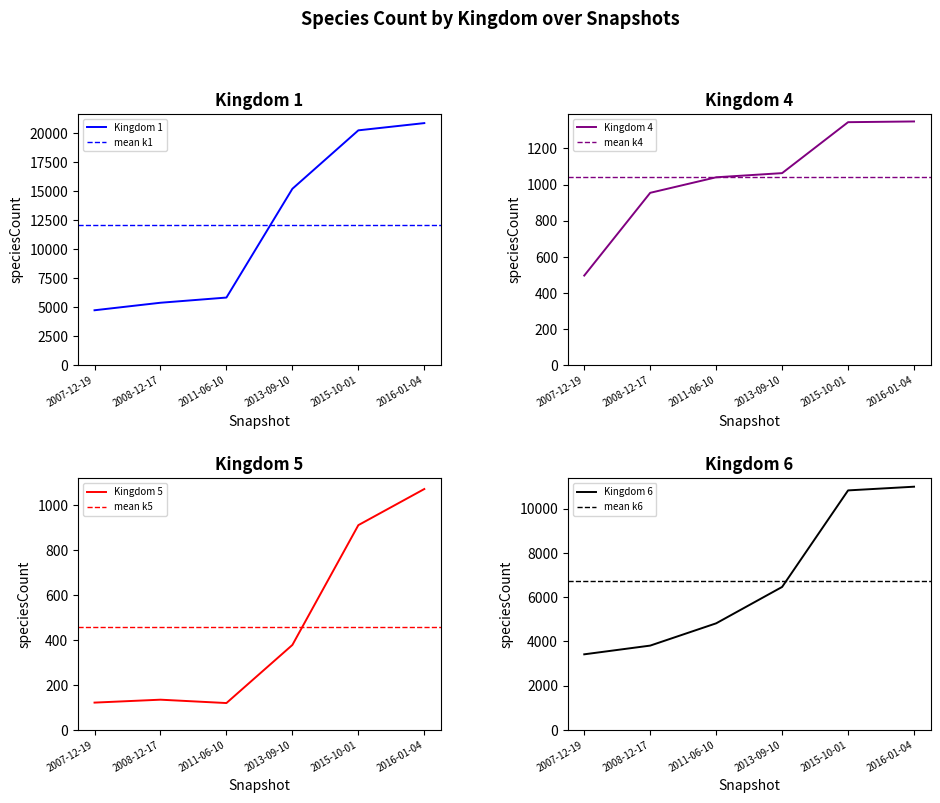

At how many categories does at least one series exceed 2937?

6